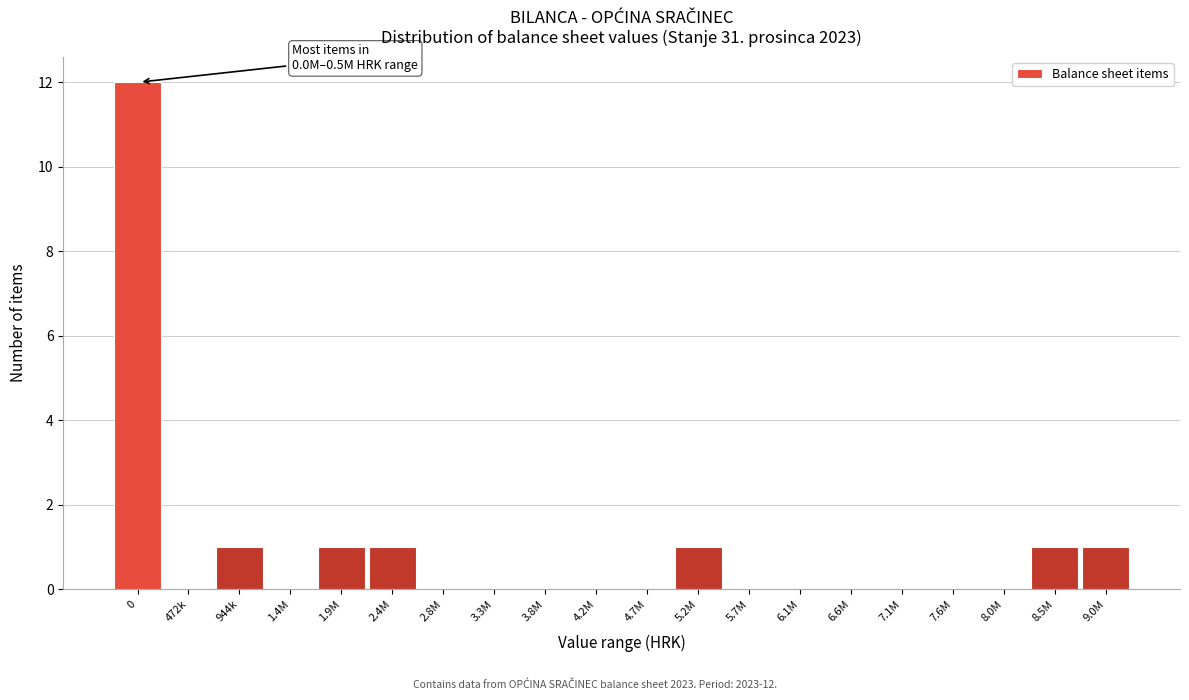

Reading right to left, what are all the values shown in this chart?

9.0M=1	8.5M=1	8.0M=0	7.6M=0	7.1M=0	6.6M=0	6.1M=0	5.7M=0	5.2M=1	4.7M=0	4.2M=0	3.8M=0	3.3M=0	2.8M=0	2.4M=1	1.9M=1	1.4M=0	944k=1	472k=0	0=12